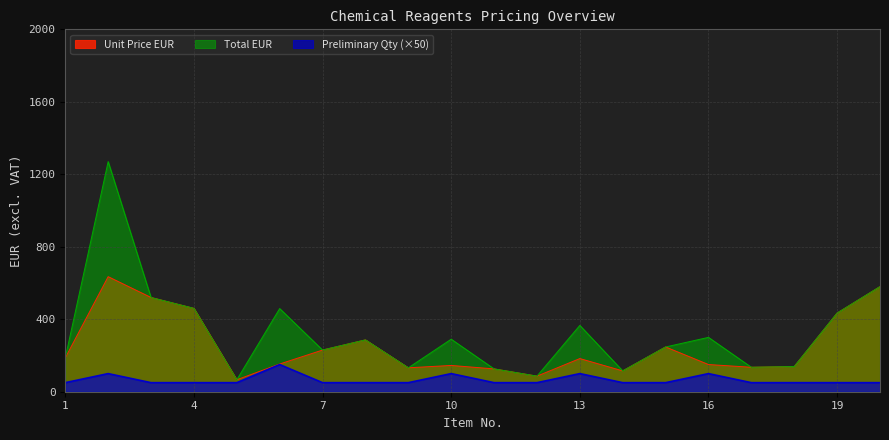

At which category does Preliminary Qty reach its first local peak?

2